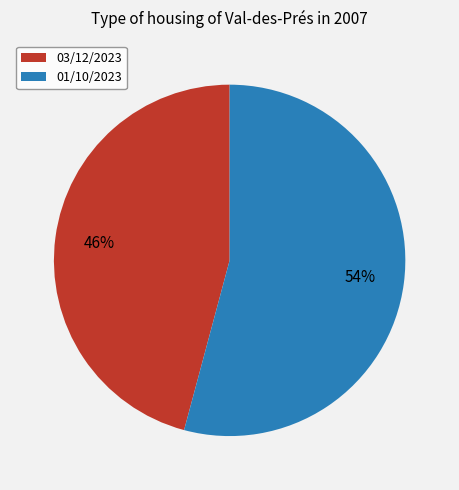

To the nearest percent, what percentage of the pie is 01/10/2023?

54%